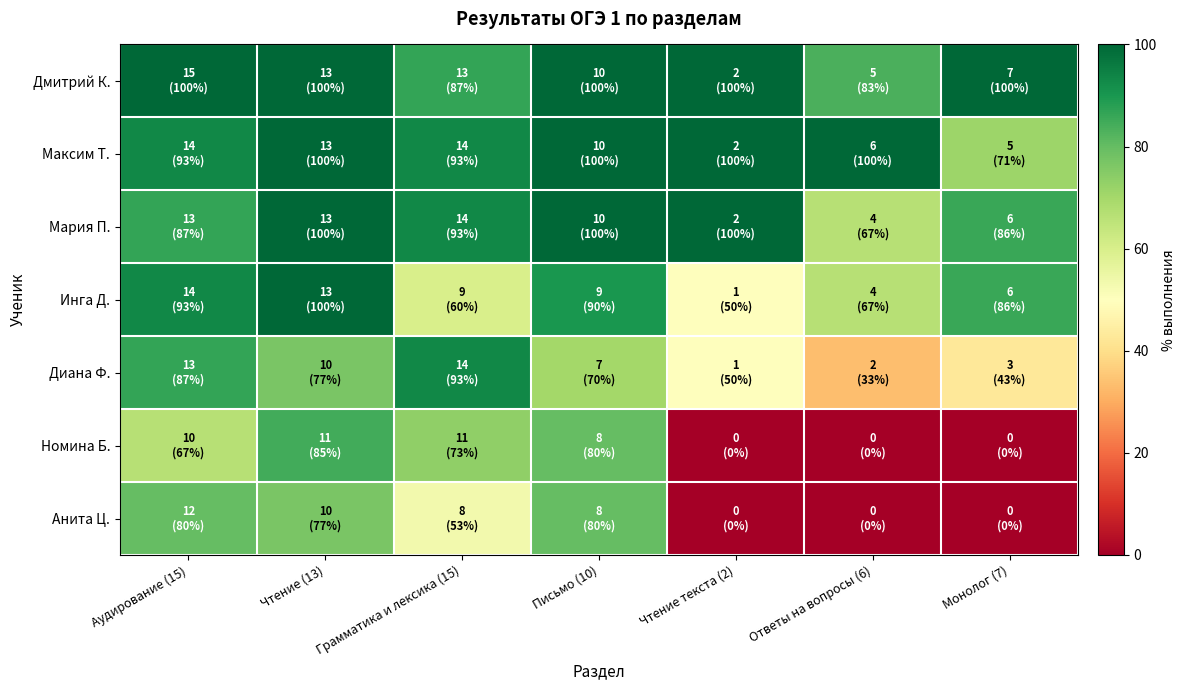

At which category is the sum across all series the highest?

Чтение (13)